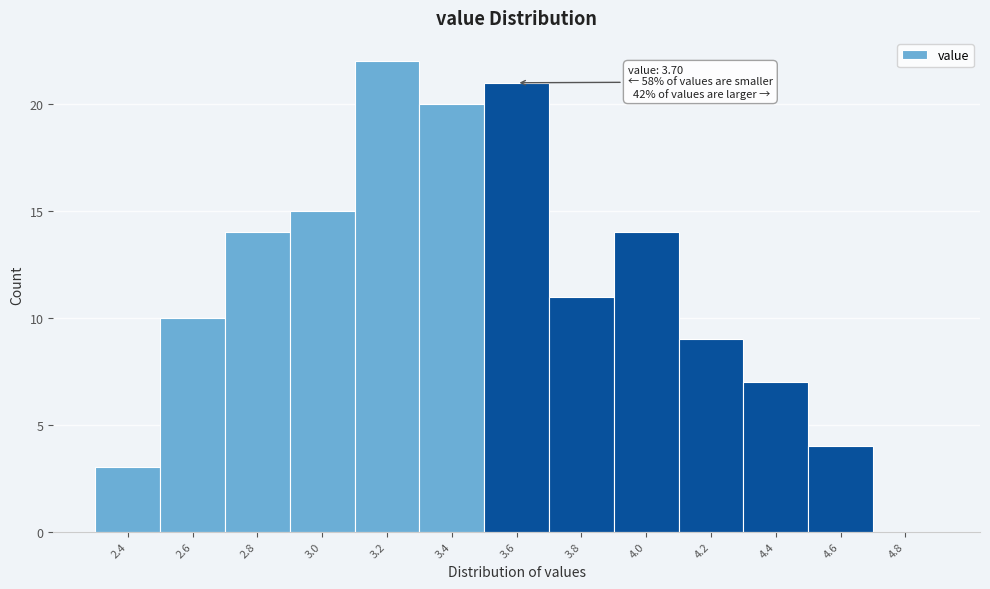

What is the change in value from 2.8 to 4.2?

-5